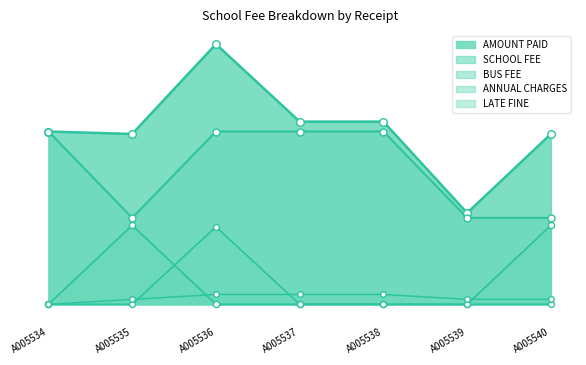

Which series has the largest total across all categories?

AMOUNT PAID